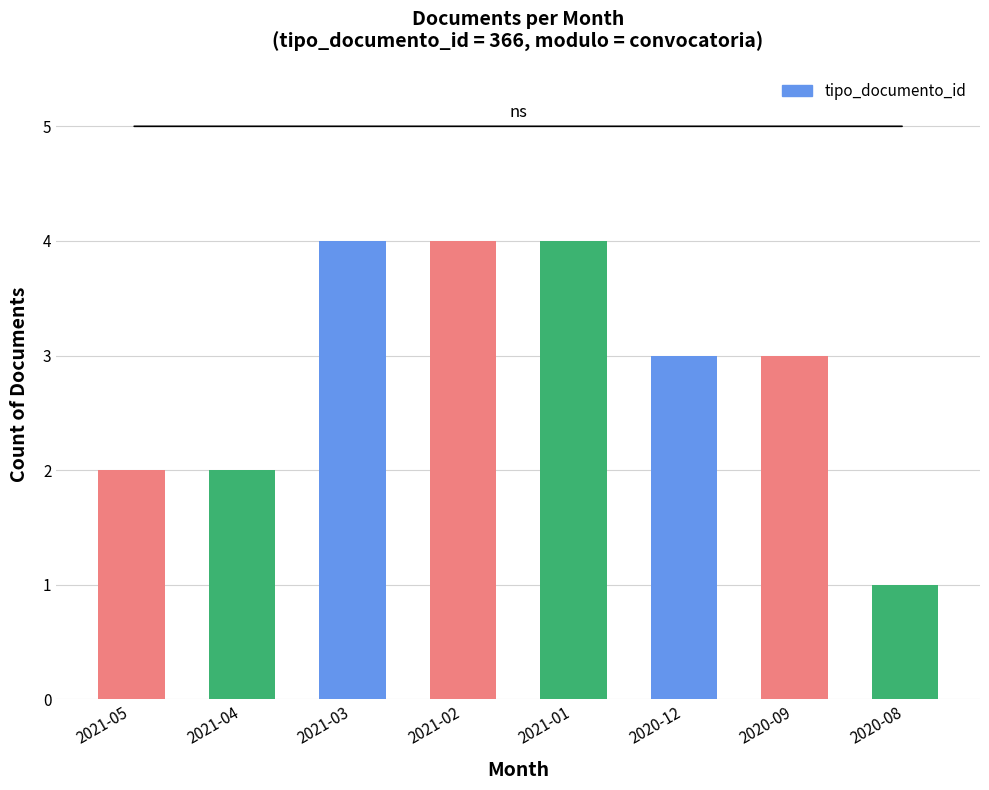

Reading left to right, transcribe all the data shown in this chart.

2021-05=2	2021-04=2	2021-03=4	2021-02=4	2021-01=4	2020-12=3	2020-09=3	2020-08=1